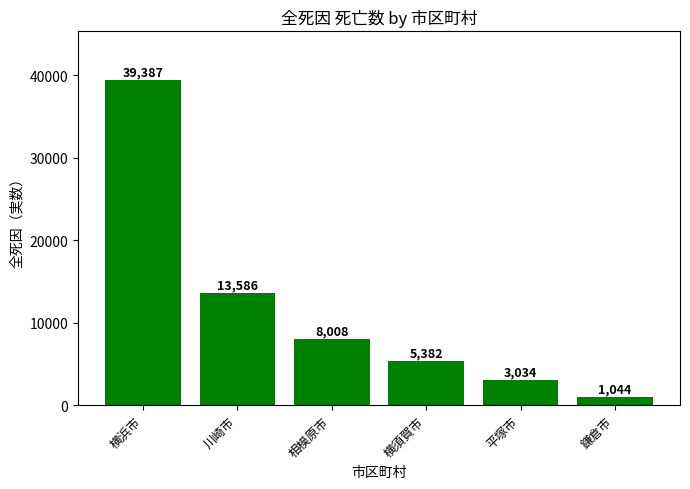

At which label is the value closest to 20215?

川崎市